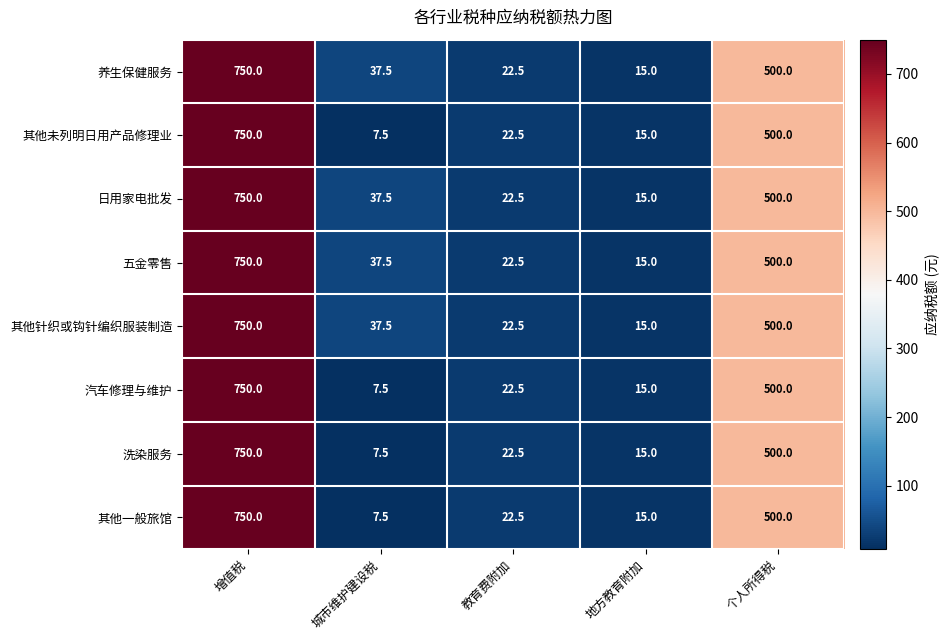

What is the smallest value displayed?

7.5